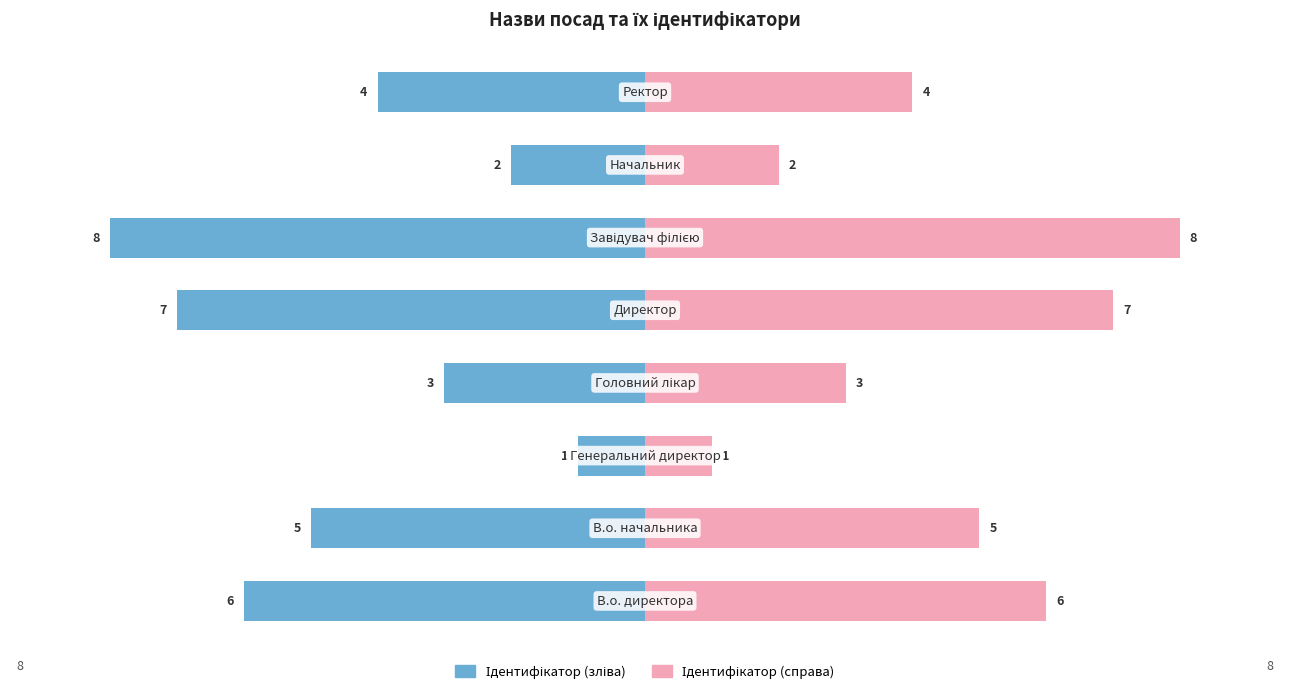

Is the value of Ідентифікатор (право) at 7 greater than the value of Ідентифікатор (ліво) at 5?

Yes